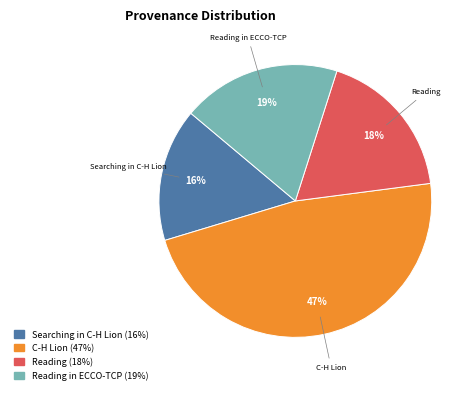

To the nearest percent, what is the average slice percentage?

25%